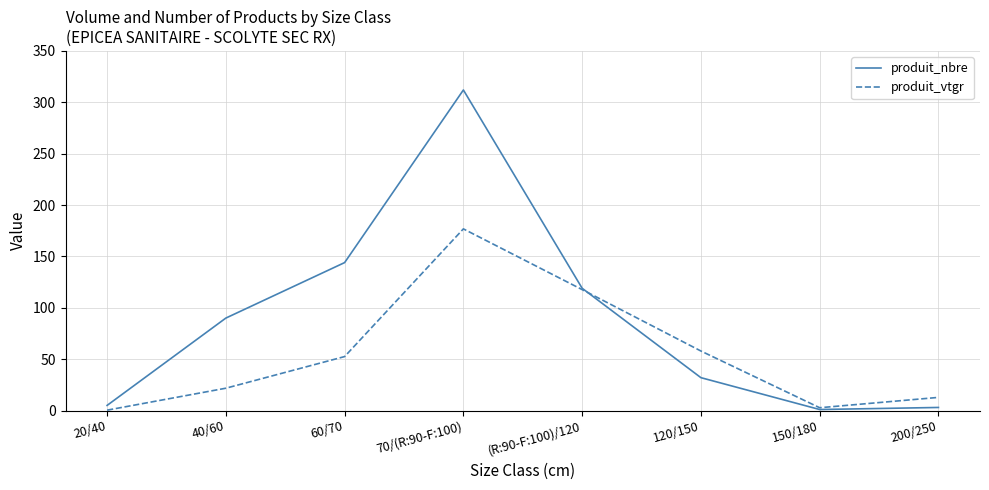

At 40/60, list the series in order from largest to smallest.

produit_nbre, produit_vtgr